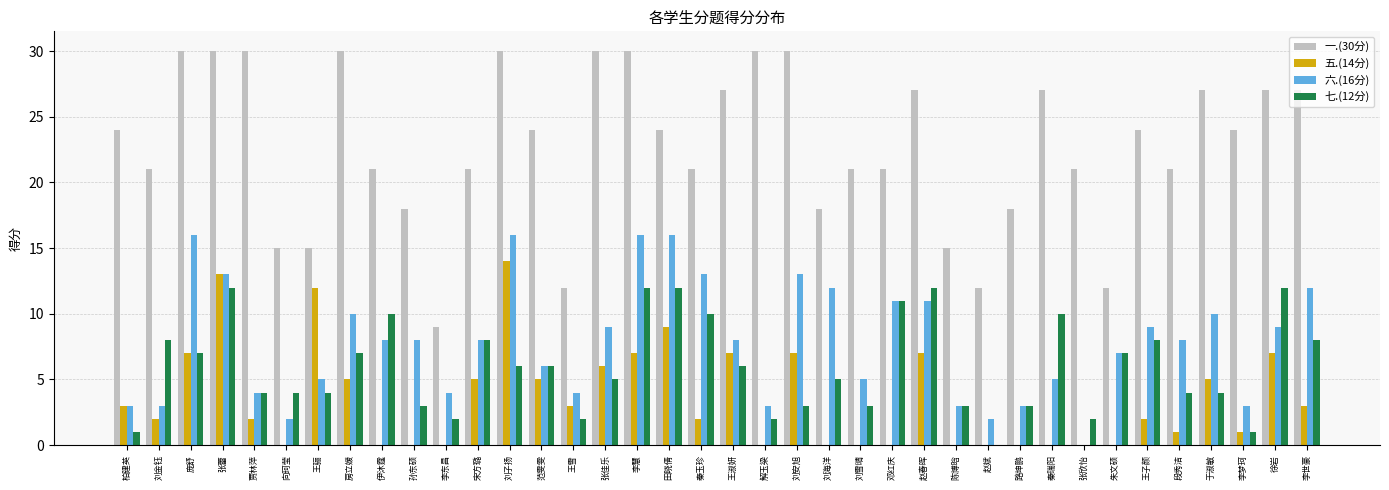

The 五.(14分) series shows 7 at 王淑妍. True or false?

True